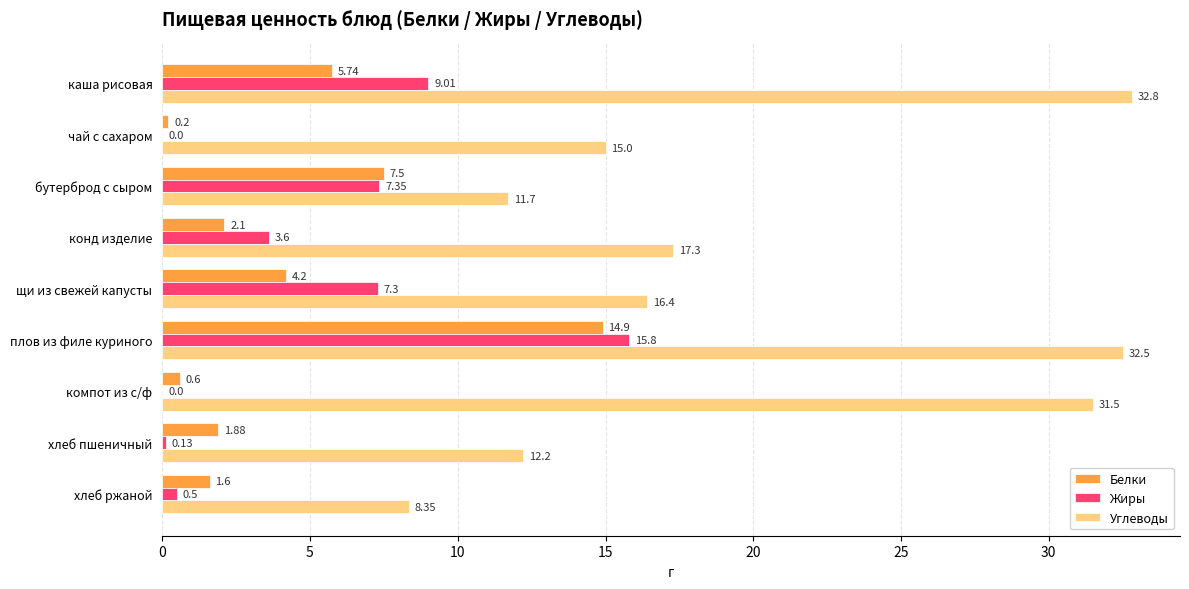

Which series has the largest total across all categories?

Углеводы